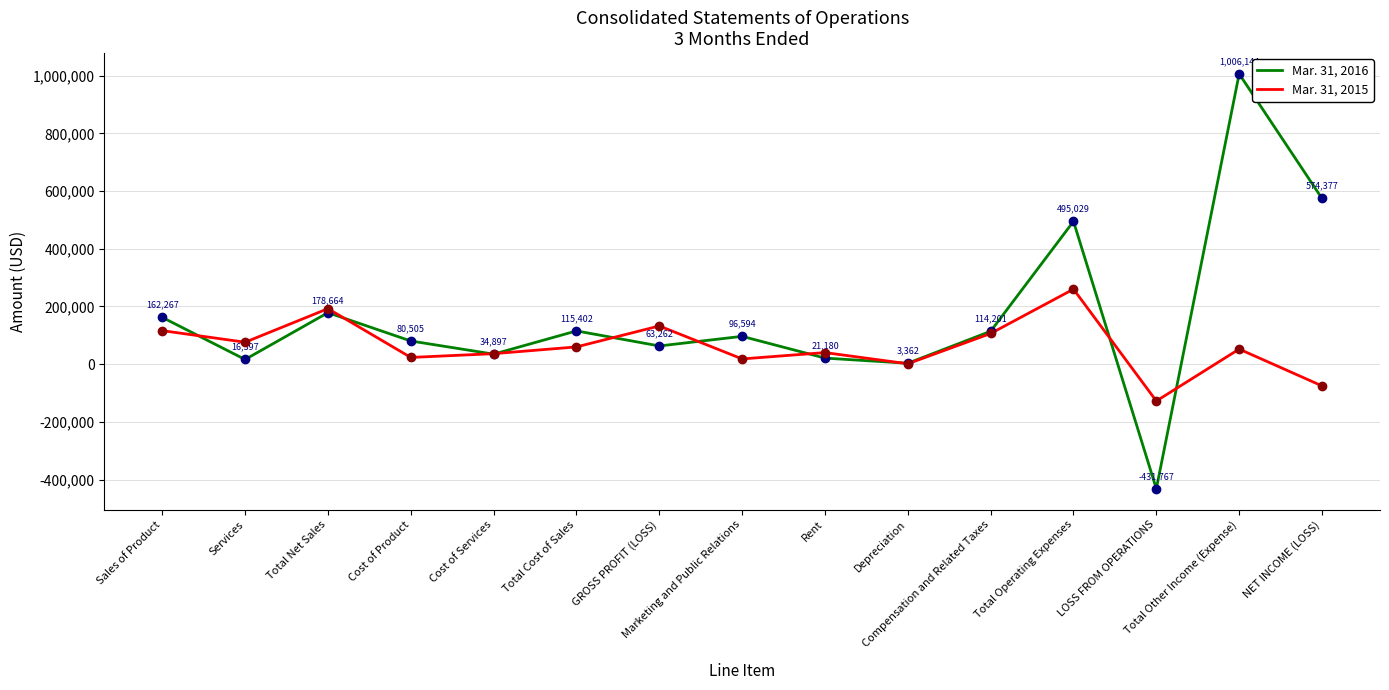

In Mar. 31, 2016, how many points are higher than both neighbors (excluding endpoints)?

5